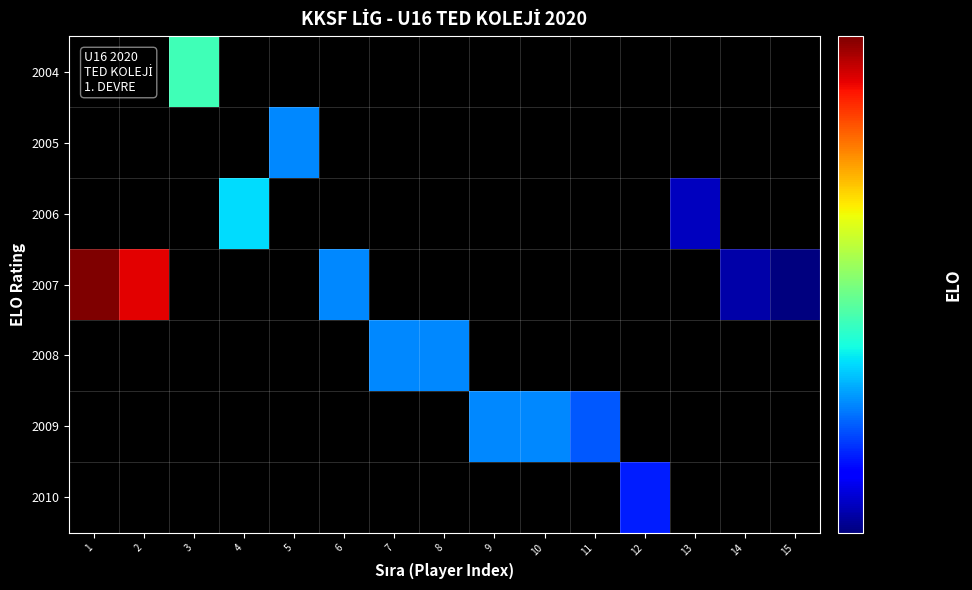

What is the total value across all series at 2?

1271